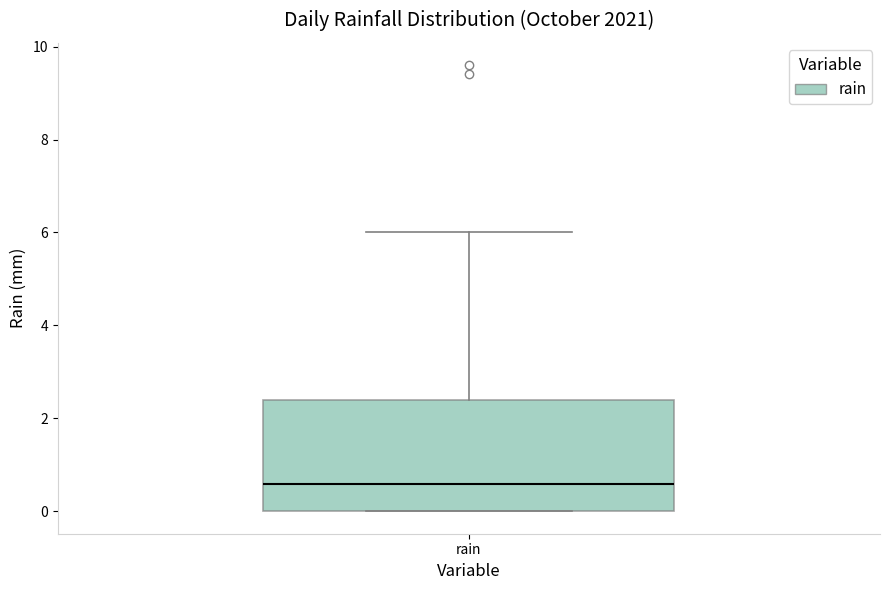

Where is the upper edge of the box for rain on the y-axis? The values are not printed on the chart, so give them approximately, as read against the axis.

2.4